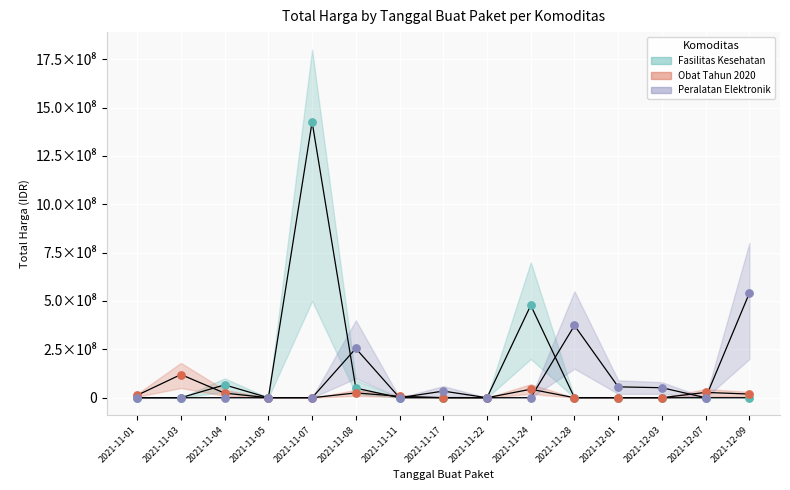

Which series contains the highest Y value?

Fasilitas Kesehatan